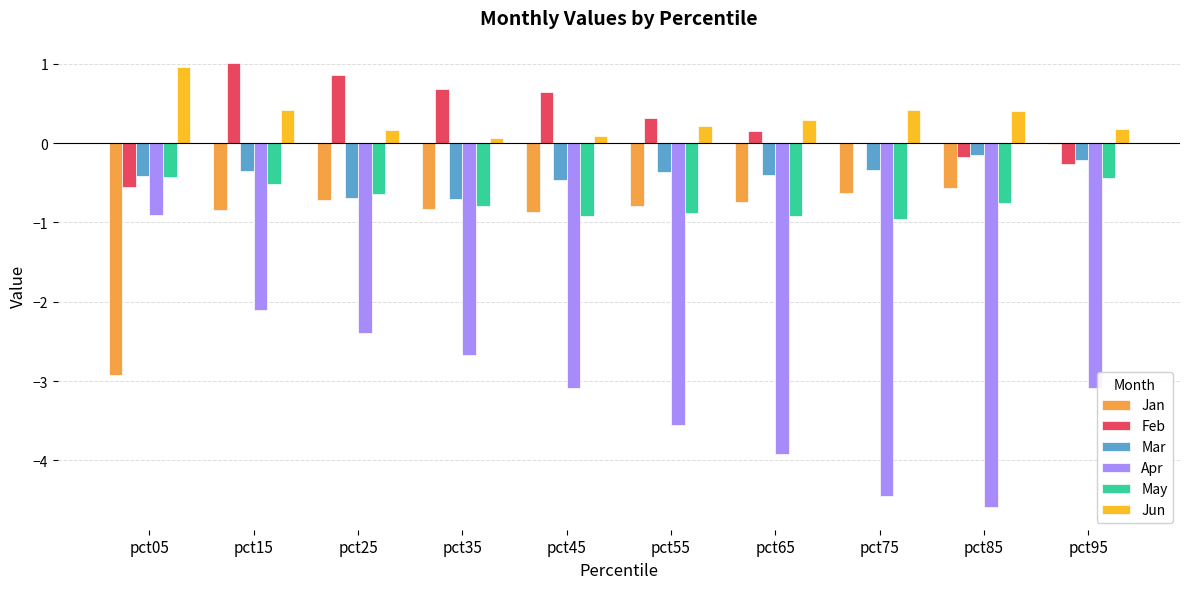

What is the sum of the Jun values at pct75 and pct05?

1.4